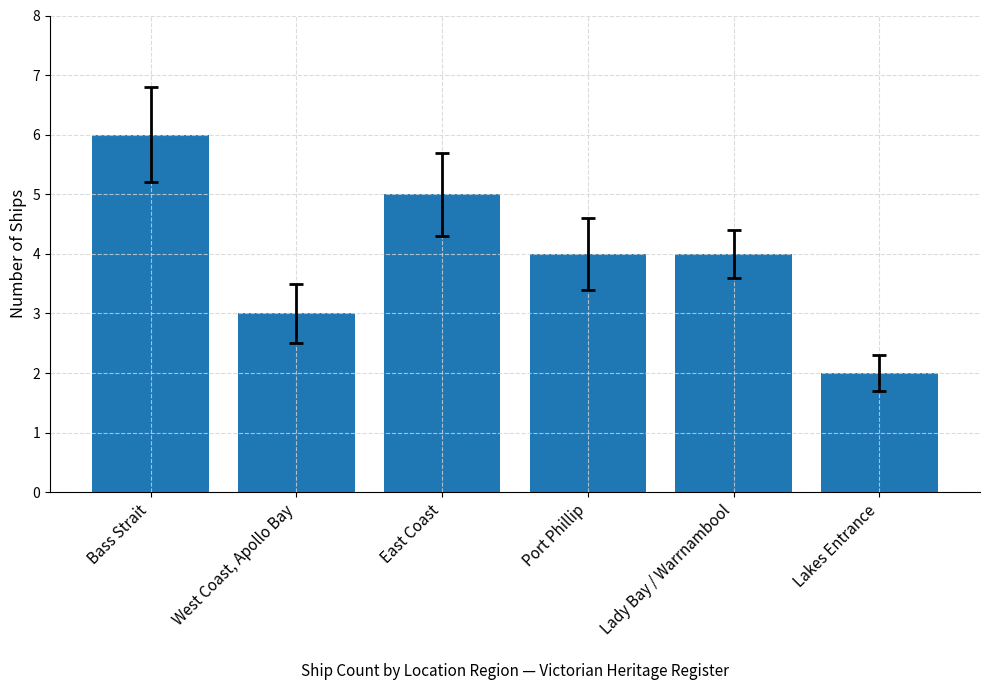

What is the difference between the maximum and minimum values?

4